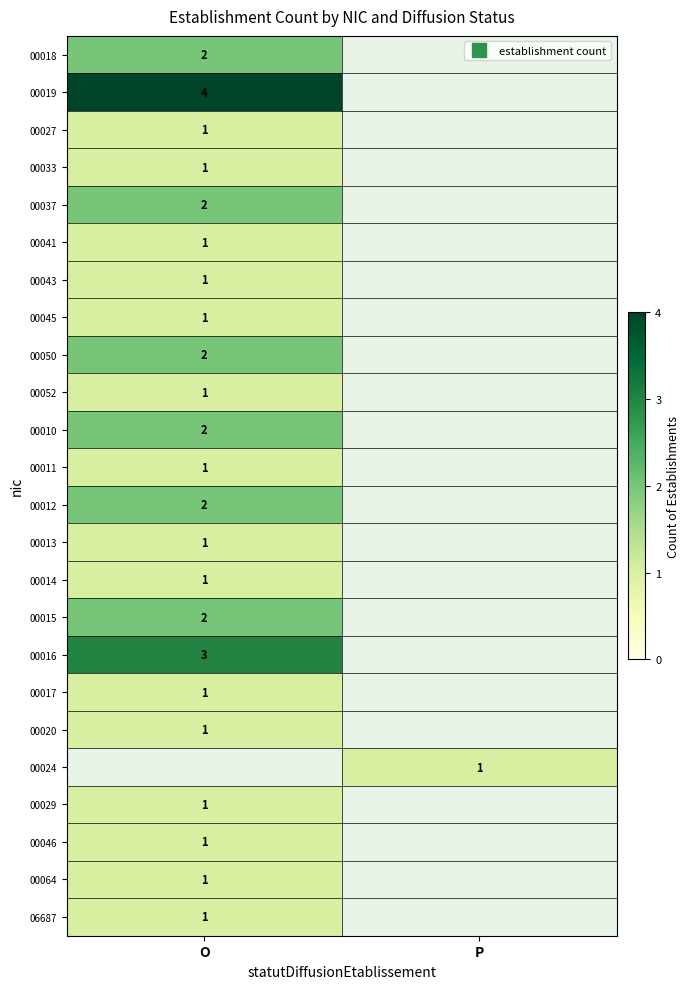

How many values in 00041 are above zero?

1